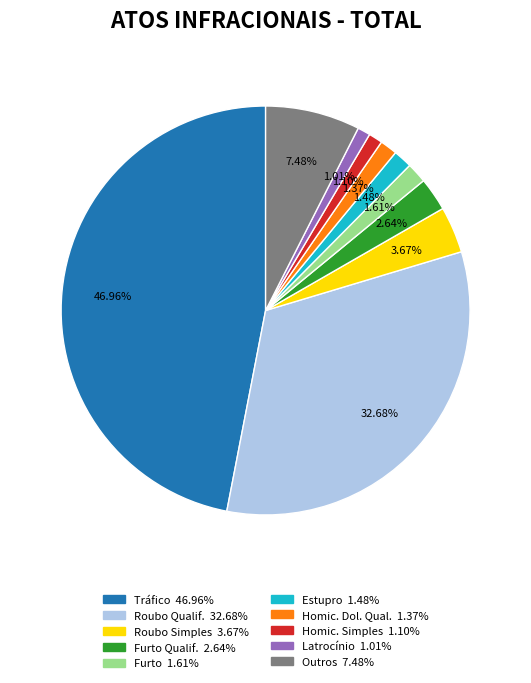

Is there any slice that represents more than half of the pie?

No